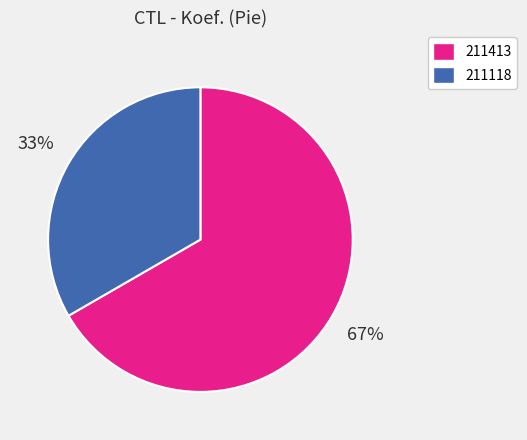

Combined, do 211118 and 211413 account for over 50%?

Yes